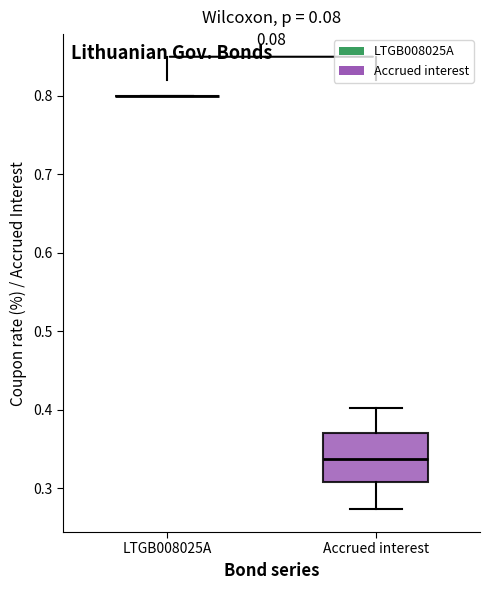

Reading left to right, read every box against the y-axis: the position of its median line, the range the box covers, and the ends of its whiskers. The values are not printed on the chart, so give them approximately, as read against the axis.

LTGB008025A: box collapsed to a line at 0.80, whiskers 0.80 to 0.80
Accrued interest: median 0.34, box 0.31 to 0.37, whiskers 0.27 to 0.40